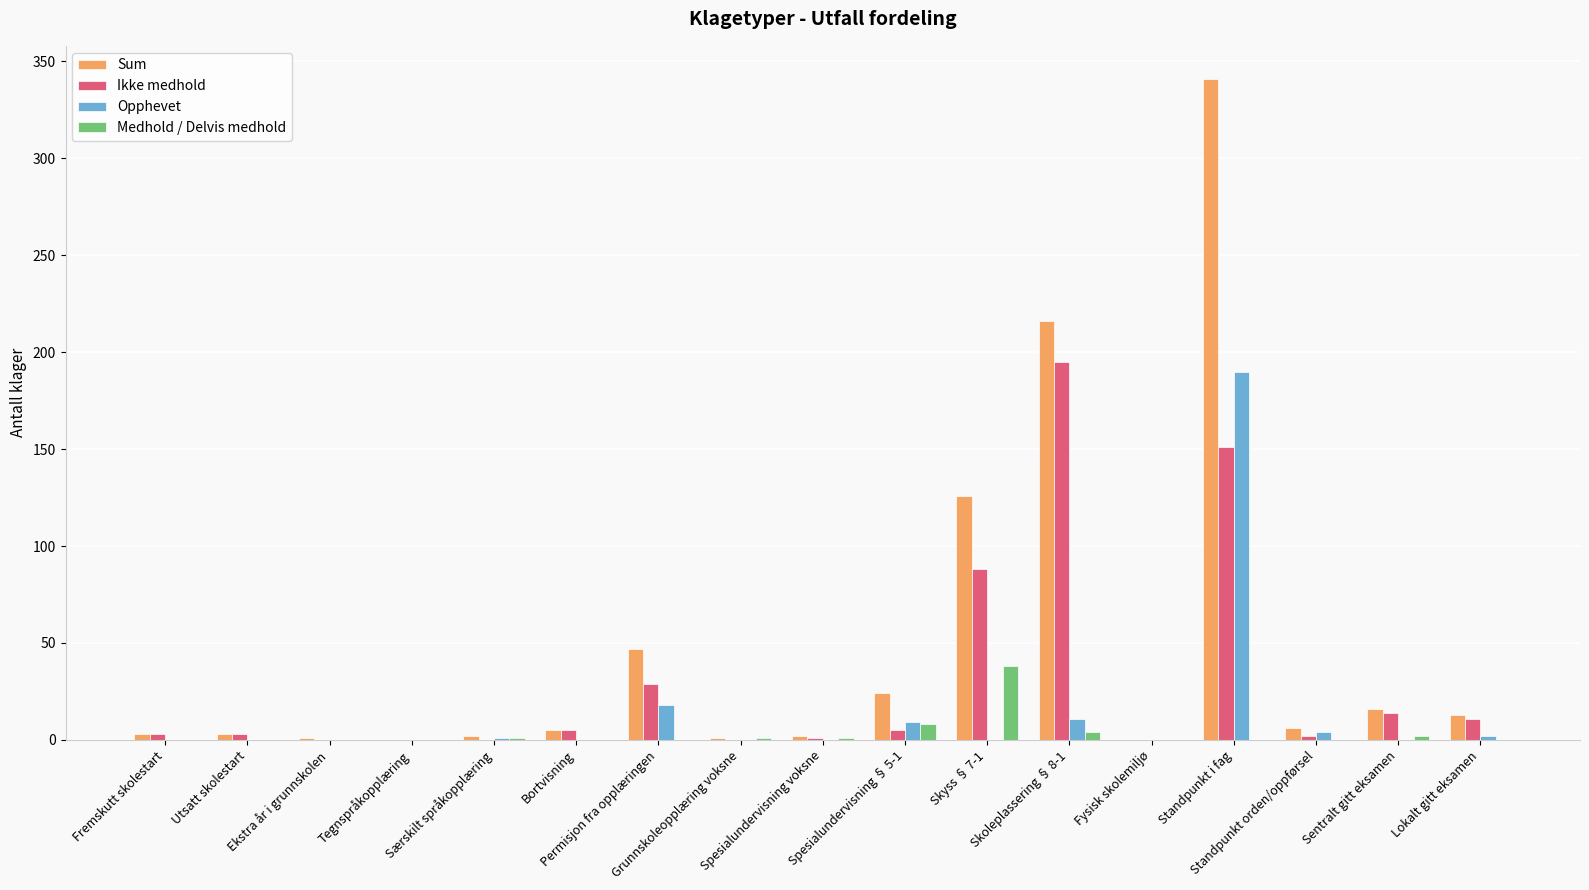

Which category has the highest value across all series?

Standpunkt i fag